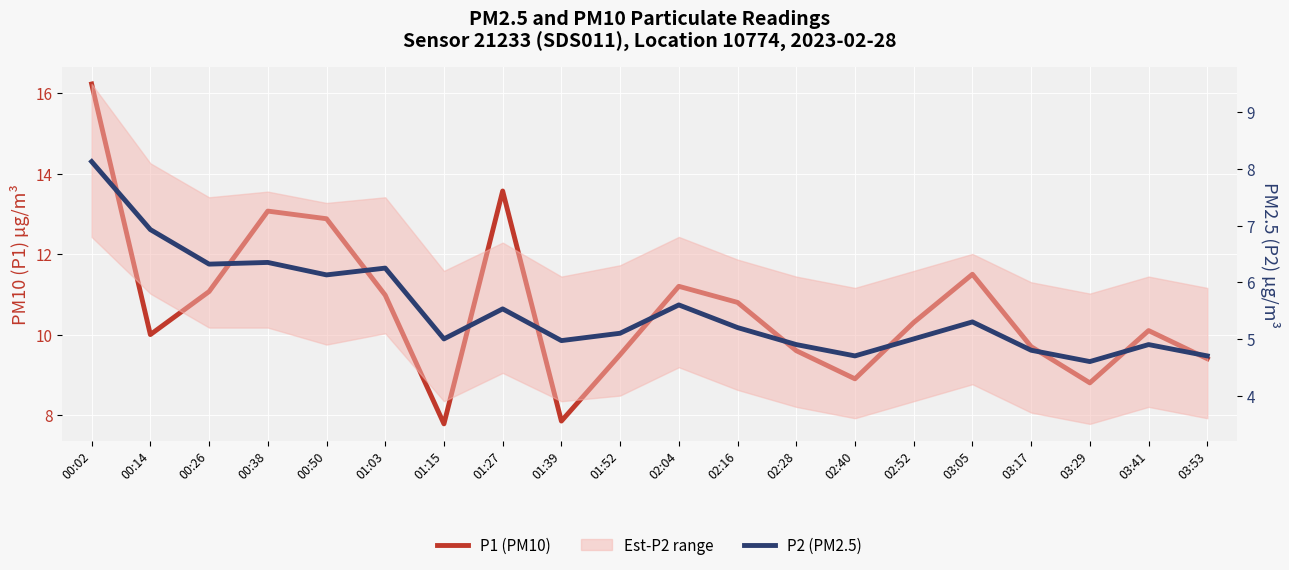

Which series changed the most between 00:14 and 03:29?

P2 (PM2.5)